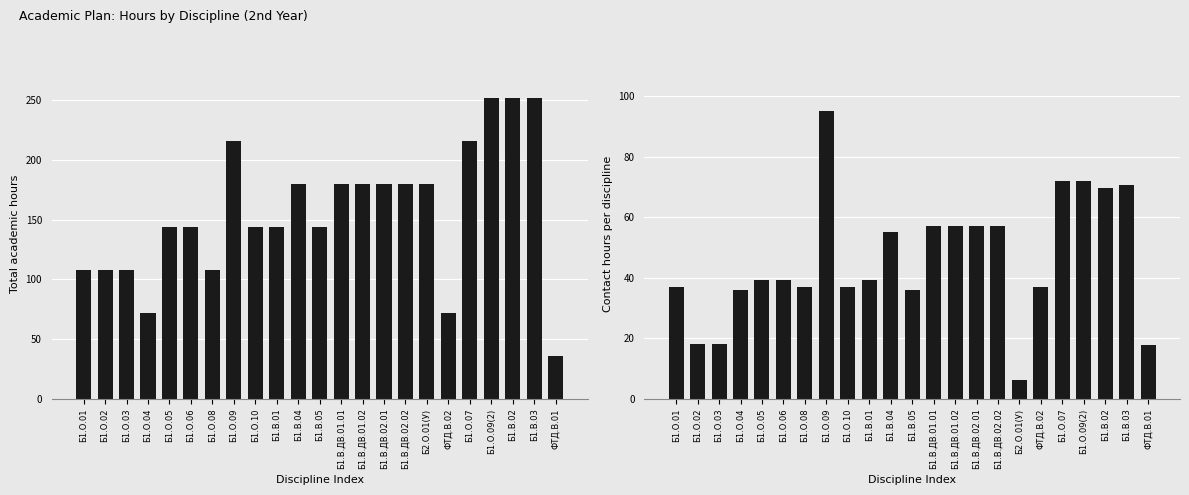

What is the sum of the Contact Hours values at ФТД.В.01 and Б1.О.01?

55.0